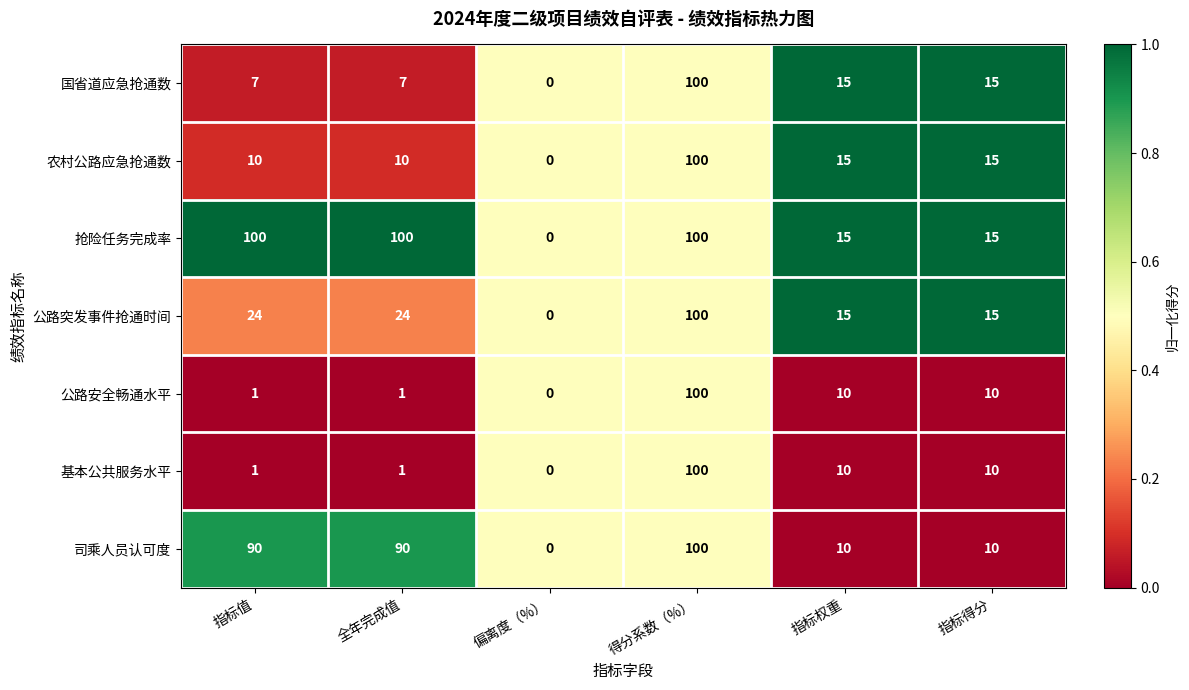

What is the difference between the 司乘人员认可度 values at 偏离度（%） and 指标权重?

10